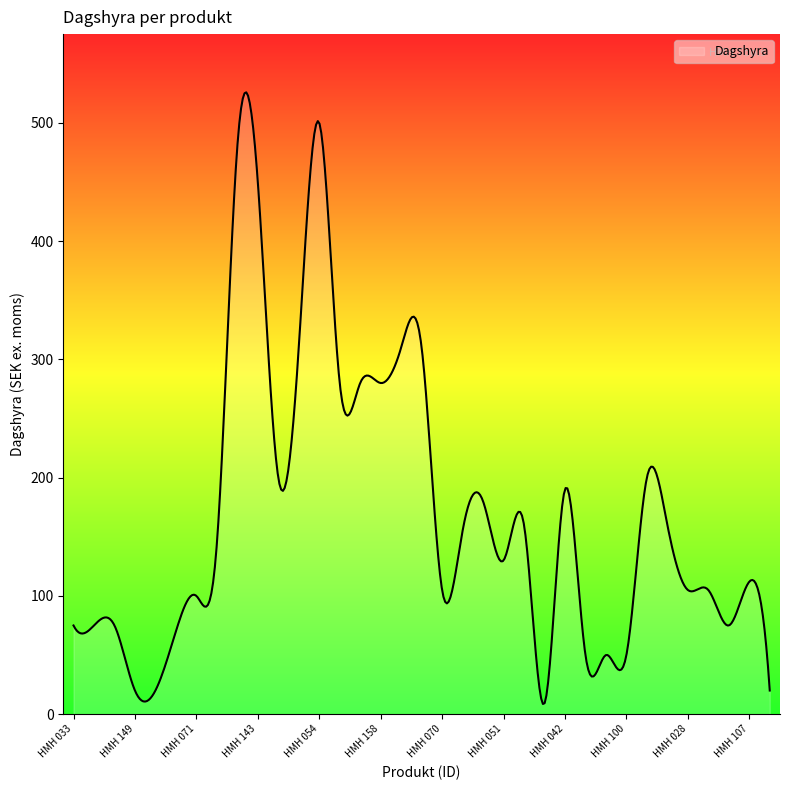

What is the maximum value shown in the chart?

525.8